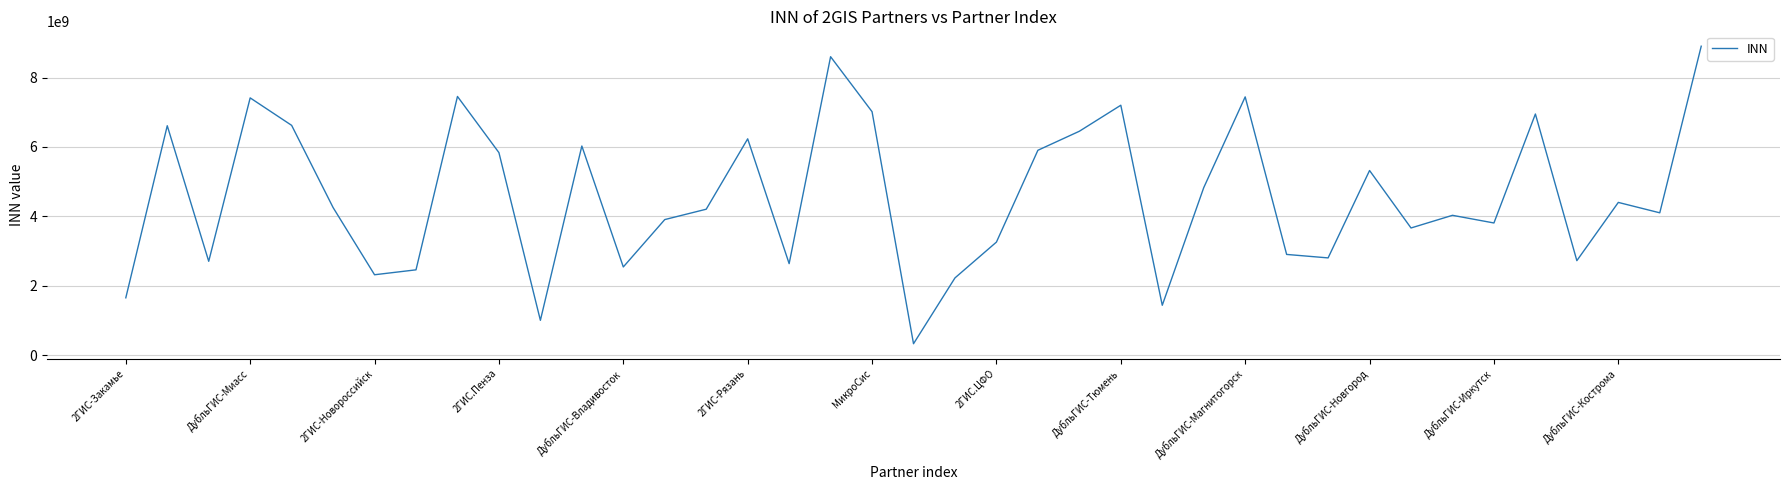

What is the greatest value displayed?

8905063844